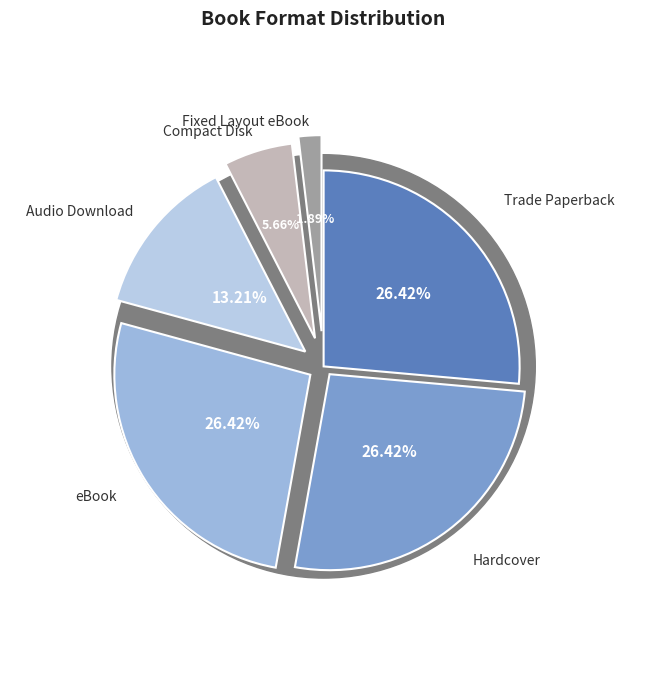

To the nearest percent, what percentage of the pie is Trade Paperback?

26%